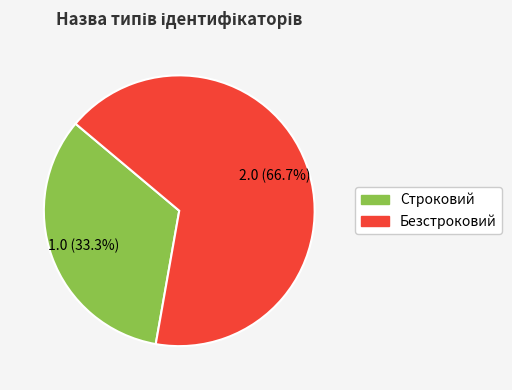

Is it true that Строковий is 20% of the pie?

False